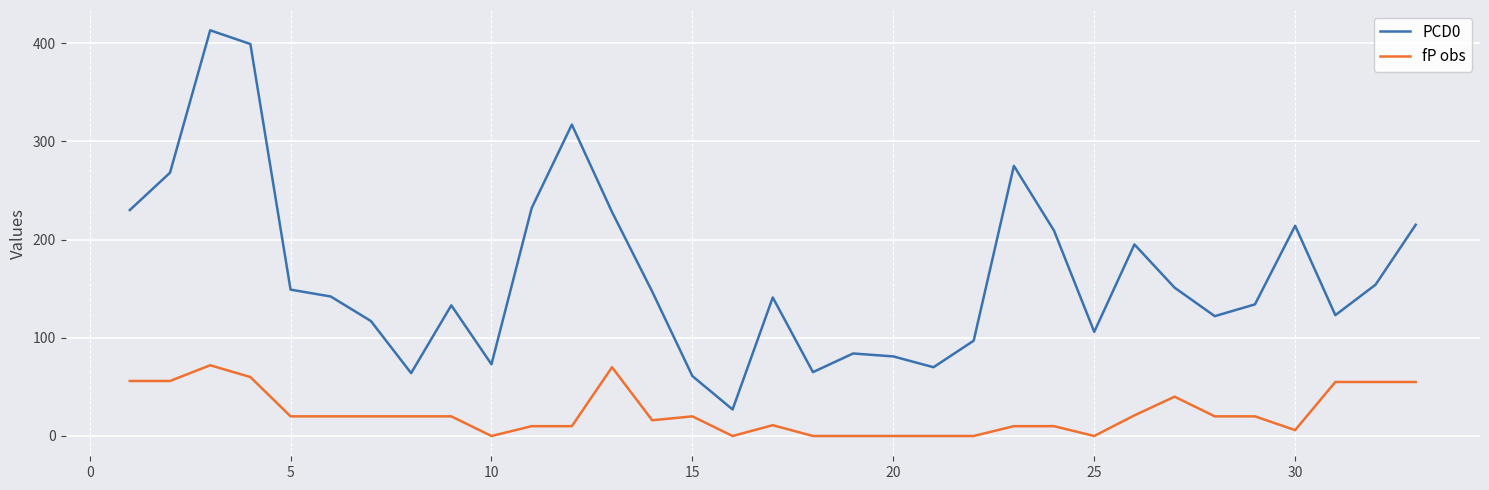

How many interior local peaks does the PCD0 series have?

8